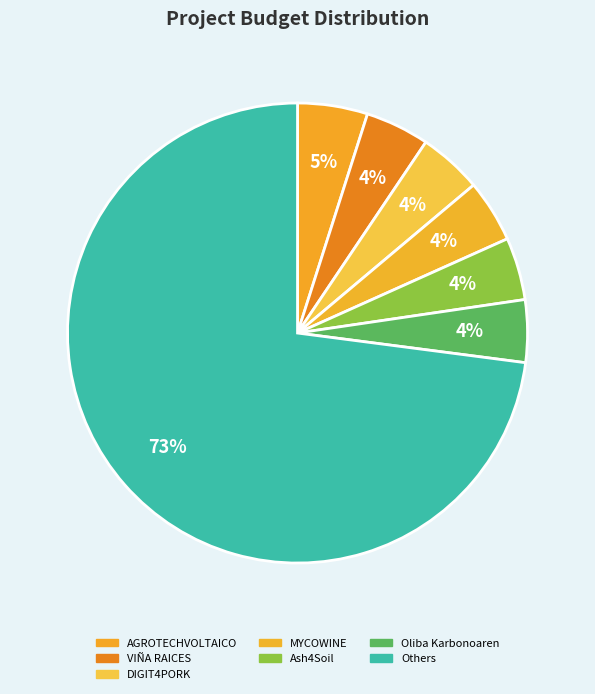

Count the number of slices in the pie.

7